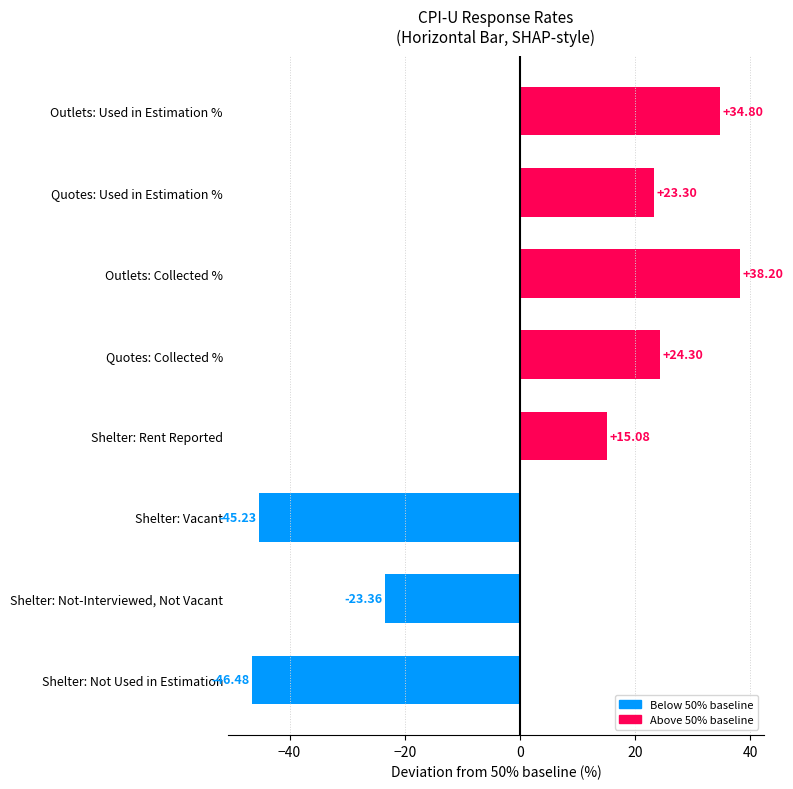

Count the number of categories in the chart.

8